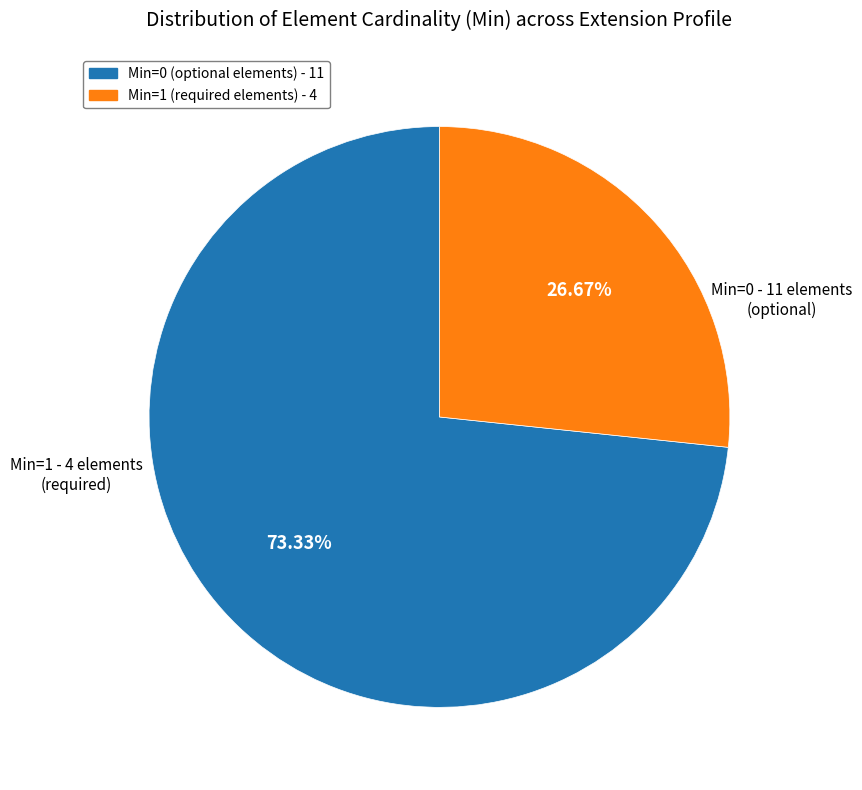

How many segments does this pie chart have?

2